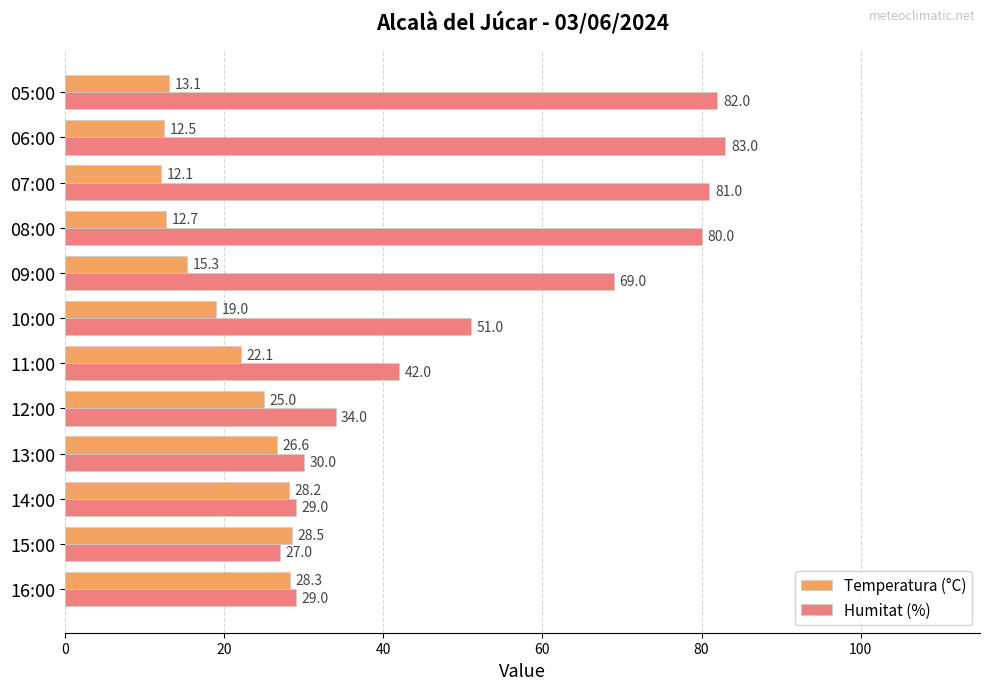

List the series in order of their overall mean, lowest first.

Temperatura (°C), Humitat (%)